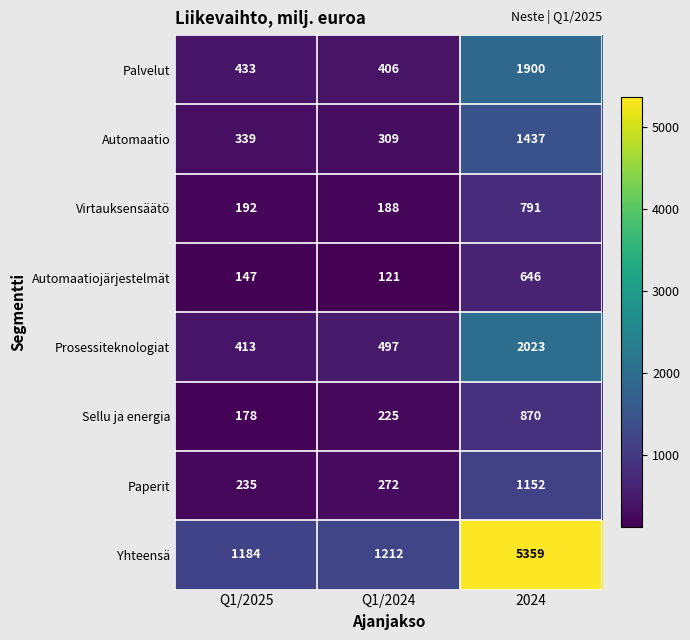

Which series has the largest total across all categories?

Yhteensä